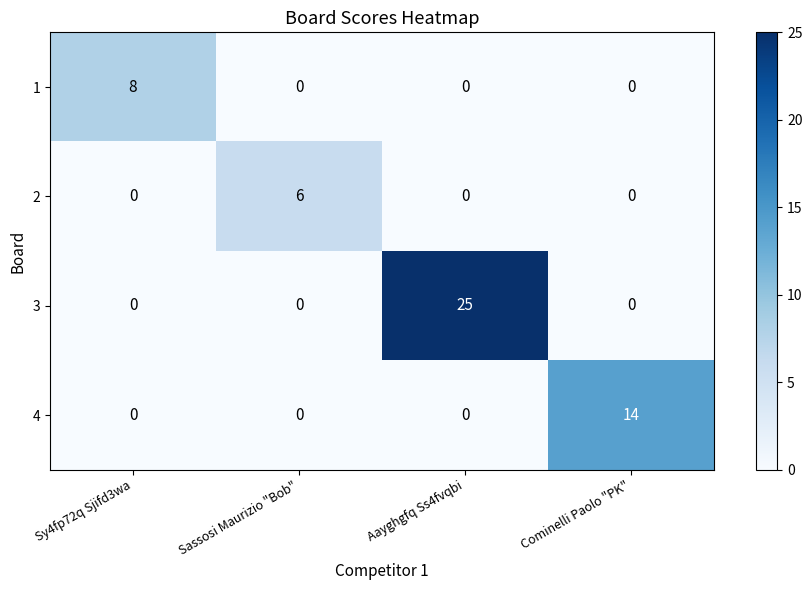

How many 1 values are between 0 and 8?

4